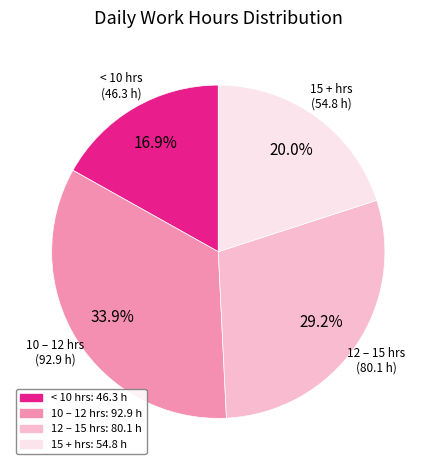

What percentage do 15 + hrs and 10 – 12 hrs together represent?

53.9%